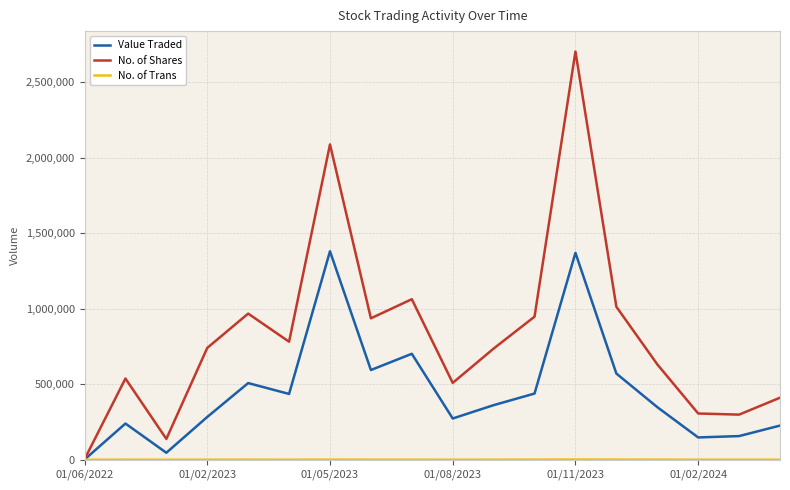

Which series has the largest total across all categories?

No. of Shares